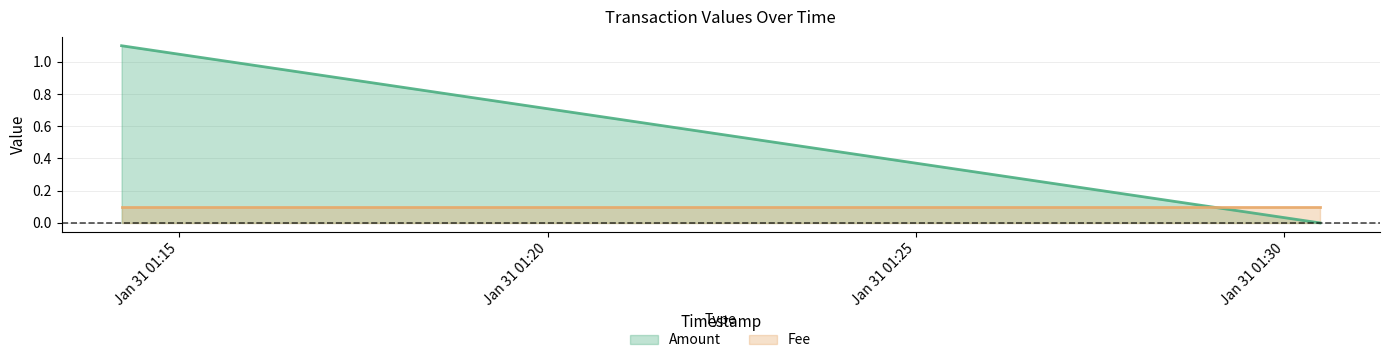

Is it true that the value at 2021-01-31 01:30:29 is 0.0?

True